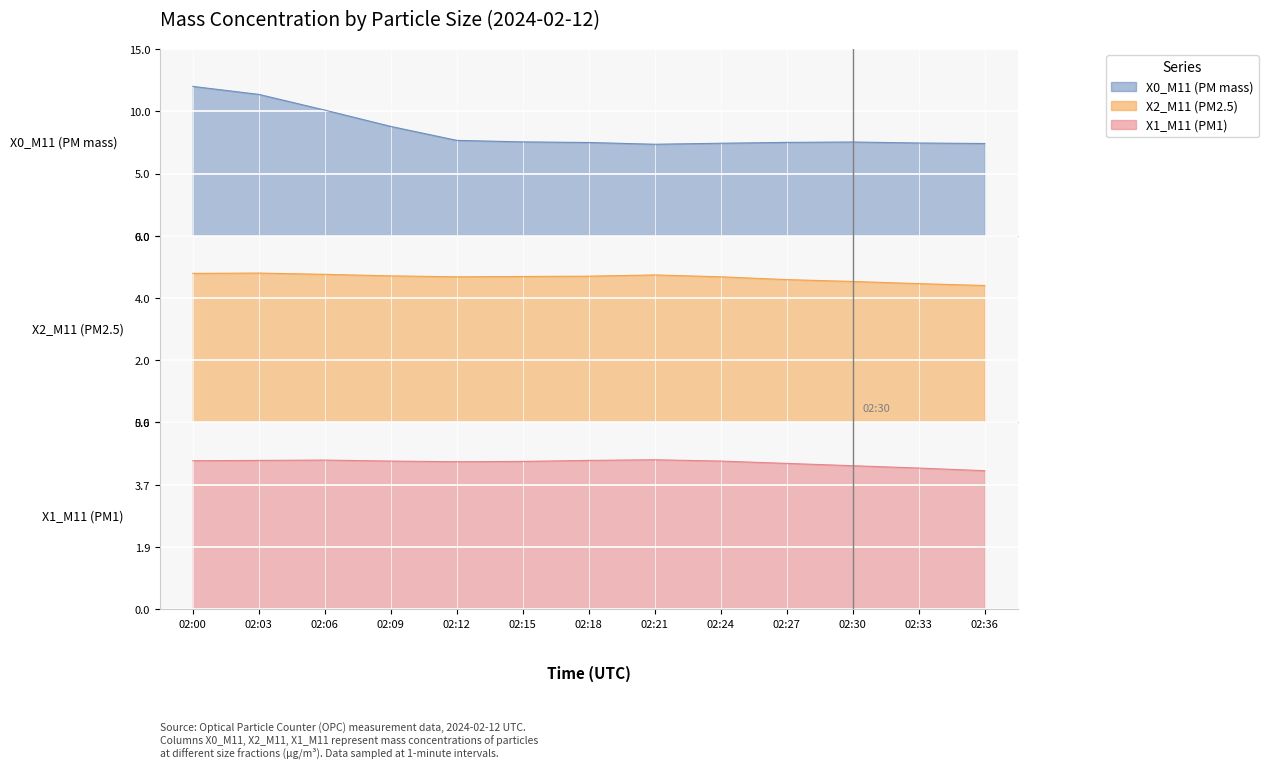

Reading left to right, extract all data points from this chart.

X0_M11 (PM mass): 02:00=12.0	02:03=11.3	02:06=10.1	02:09=8.8	02:12=7.7	02:15=7.5	02:18=7.5	02:21=7.3	02:24=7.4	02:27=7.5	02:30=7.5	02:33=7.4	02:36=7.4
X2_M11 (PM2.5): 02:00=4.8	02:03=4.8	02:06=4.8	02:09=4.7	02:12=4.7	02:15=4.7	02:18=4.7	02:21=4.8	02:24=4.7	02:27=4.6	02:30=4.5	02:33=4.5	02:36=4.4
X1_M11 (PM1): 02:00=4.5	02:03=4.5	02:06=4.5	02:09=4.5	02:12=4.4	02:15=4.4	02:18=4.5	02:21=4.5	02:24=4.5	02:27=4.4	02:30=4.3	02:33=4.2	02:36=4.2